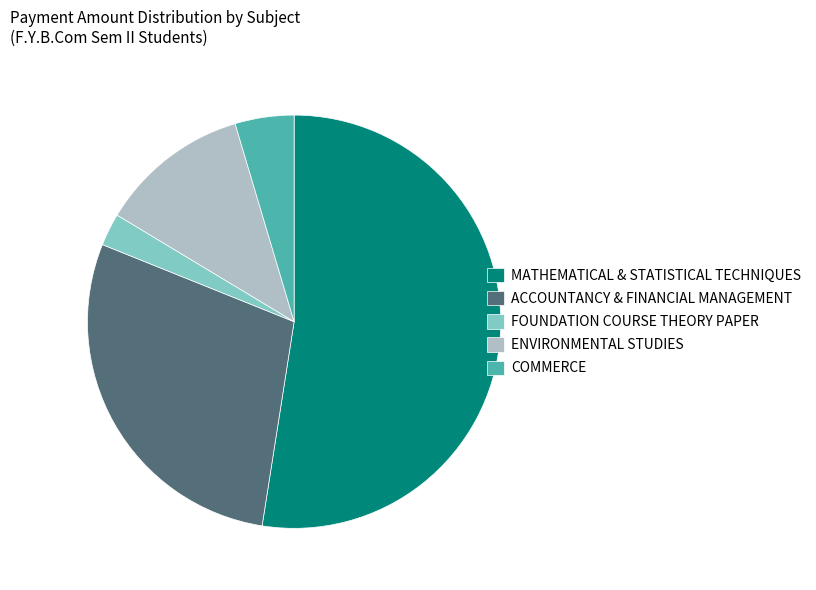

Count the number of slices in the pie.

5